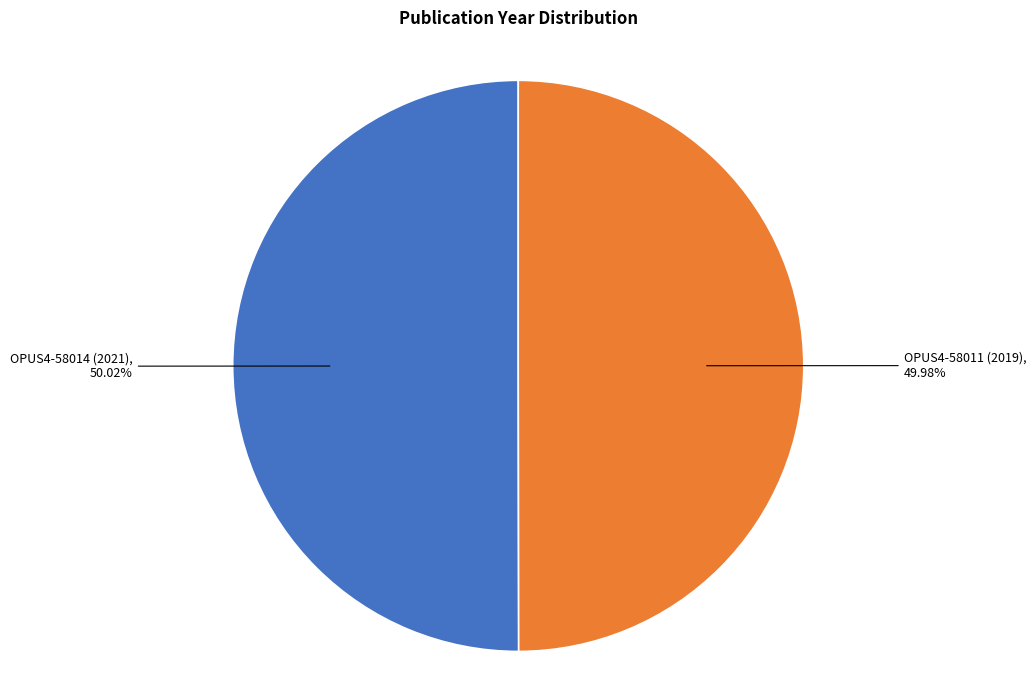

Is there a majority slice in this chart?

Yes